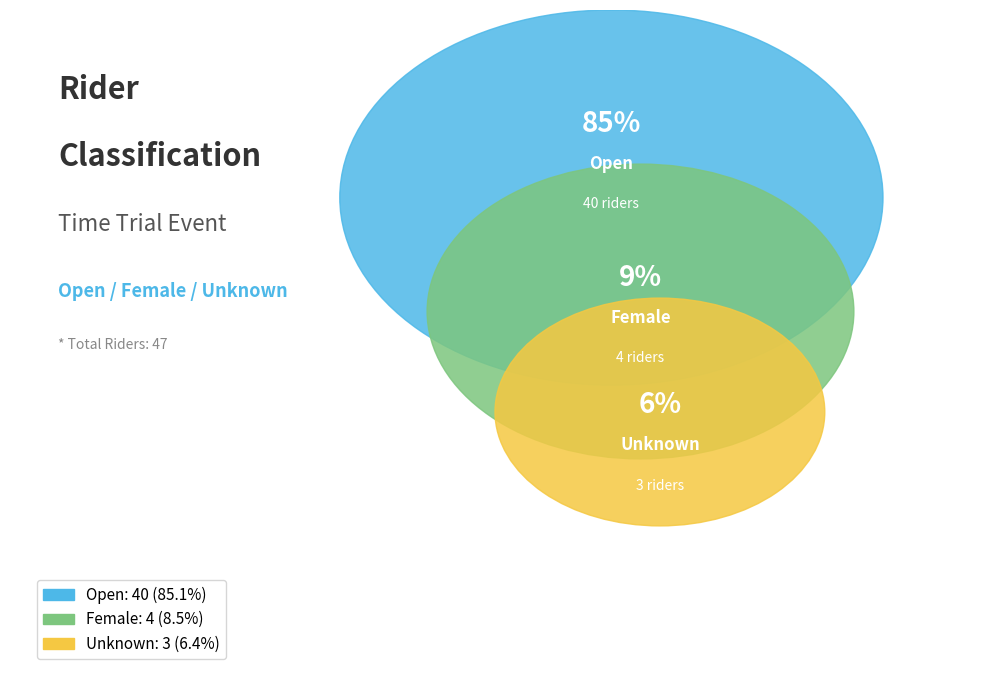

How much of the chart is everything except Open?

14.9%